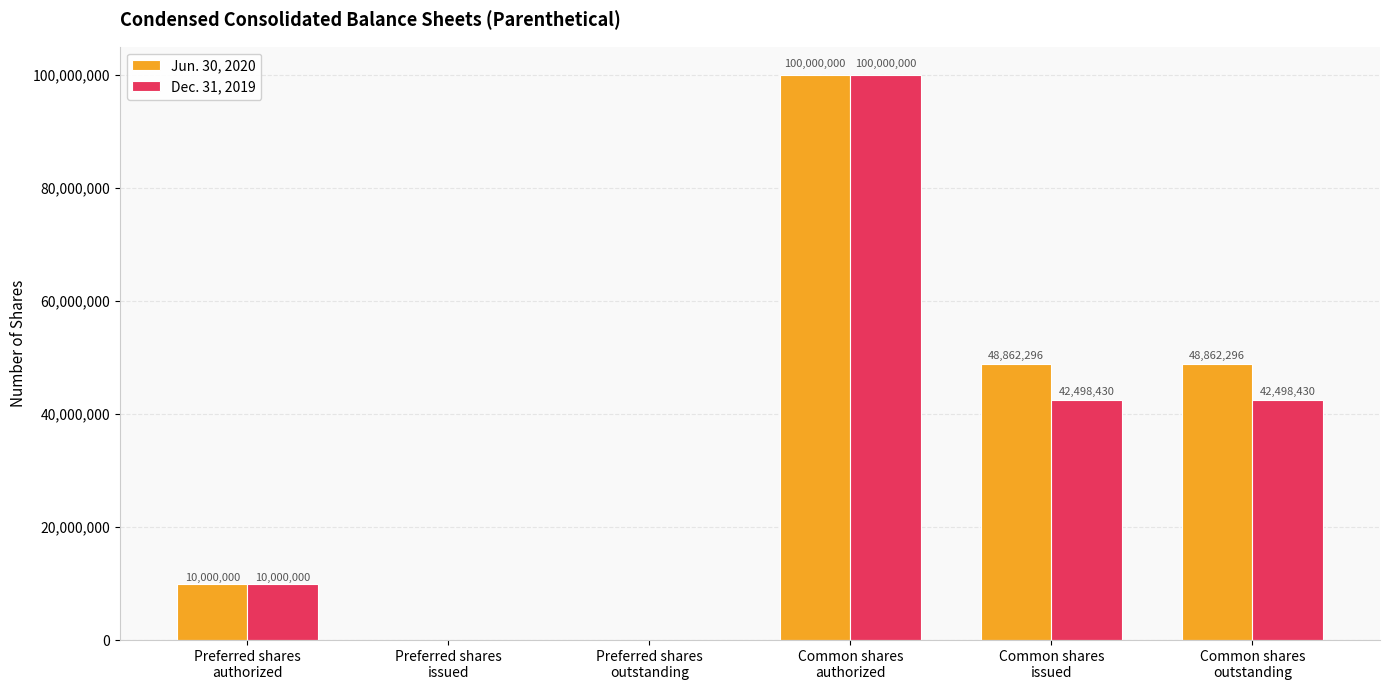

Is it true that Dec. 31, 2019 equals 0 at Preferred shares
outstanding?

True